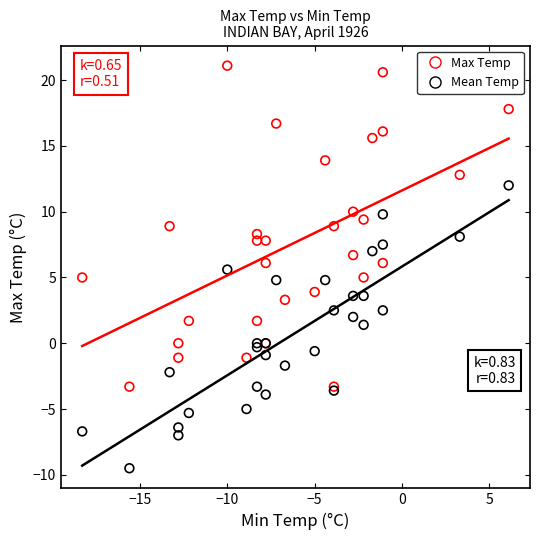

Which series contains the highest Y value?

Max Temp